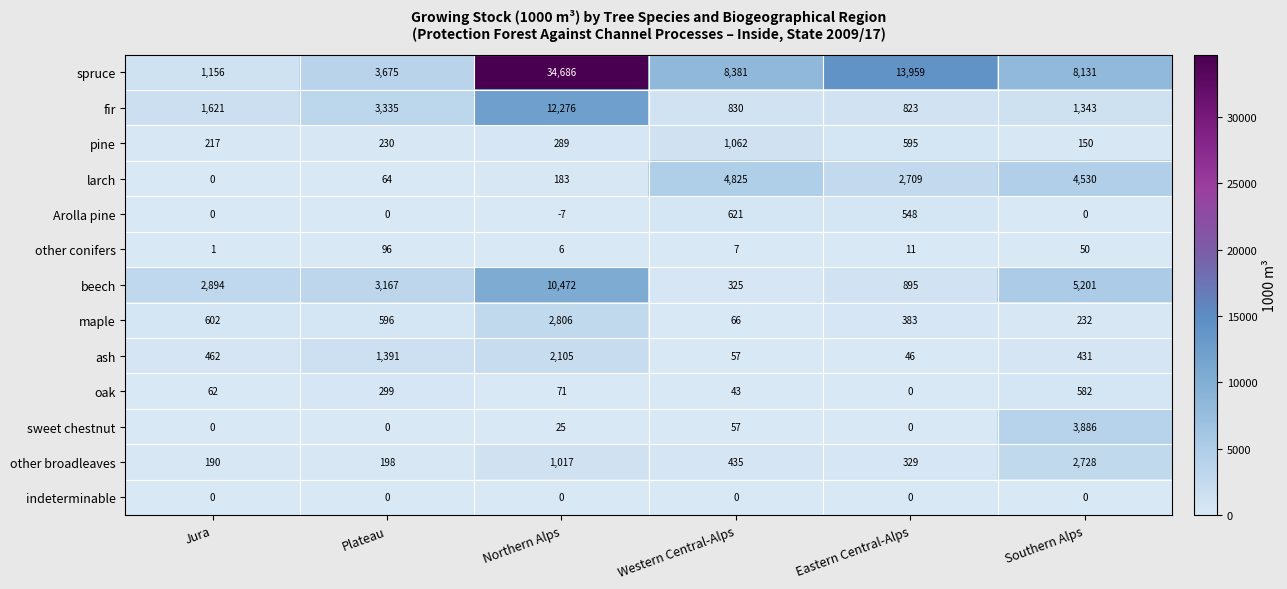

Which category has the lowest value across all series?

Northern Alps